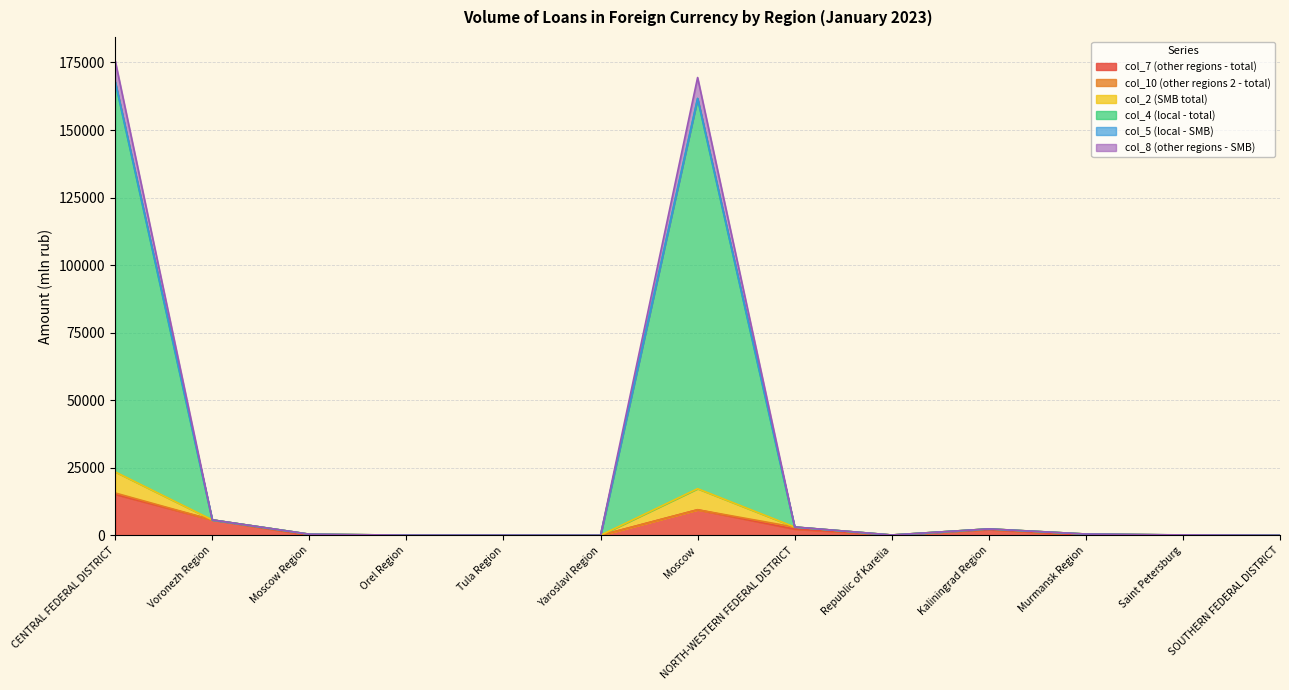

What is the total value across all series at Republic of Karelia?

111